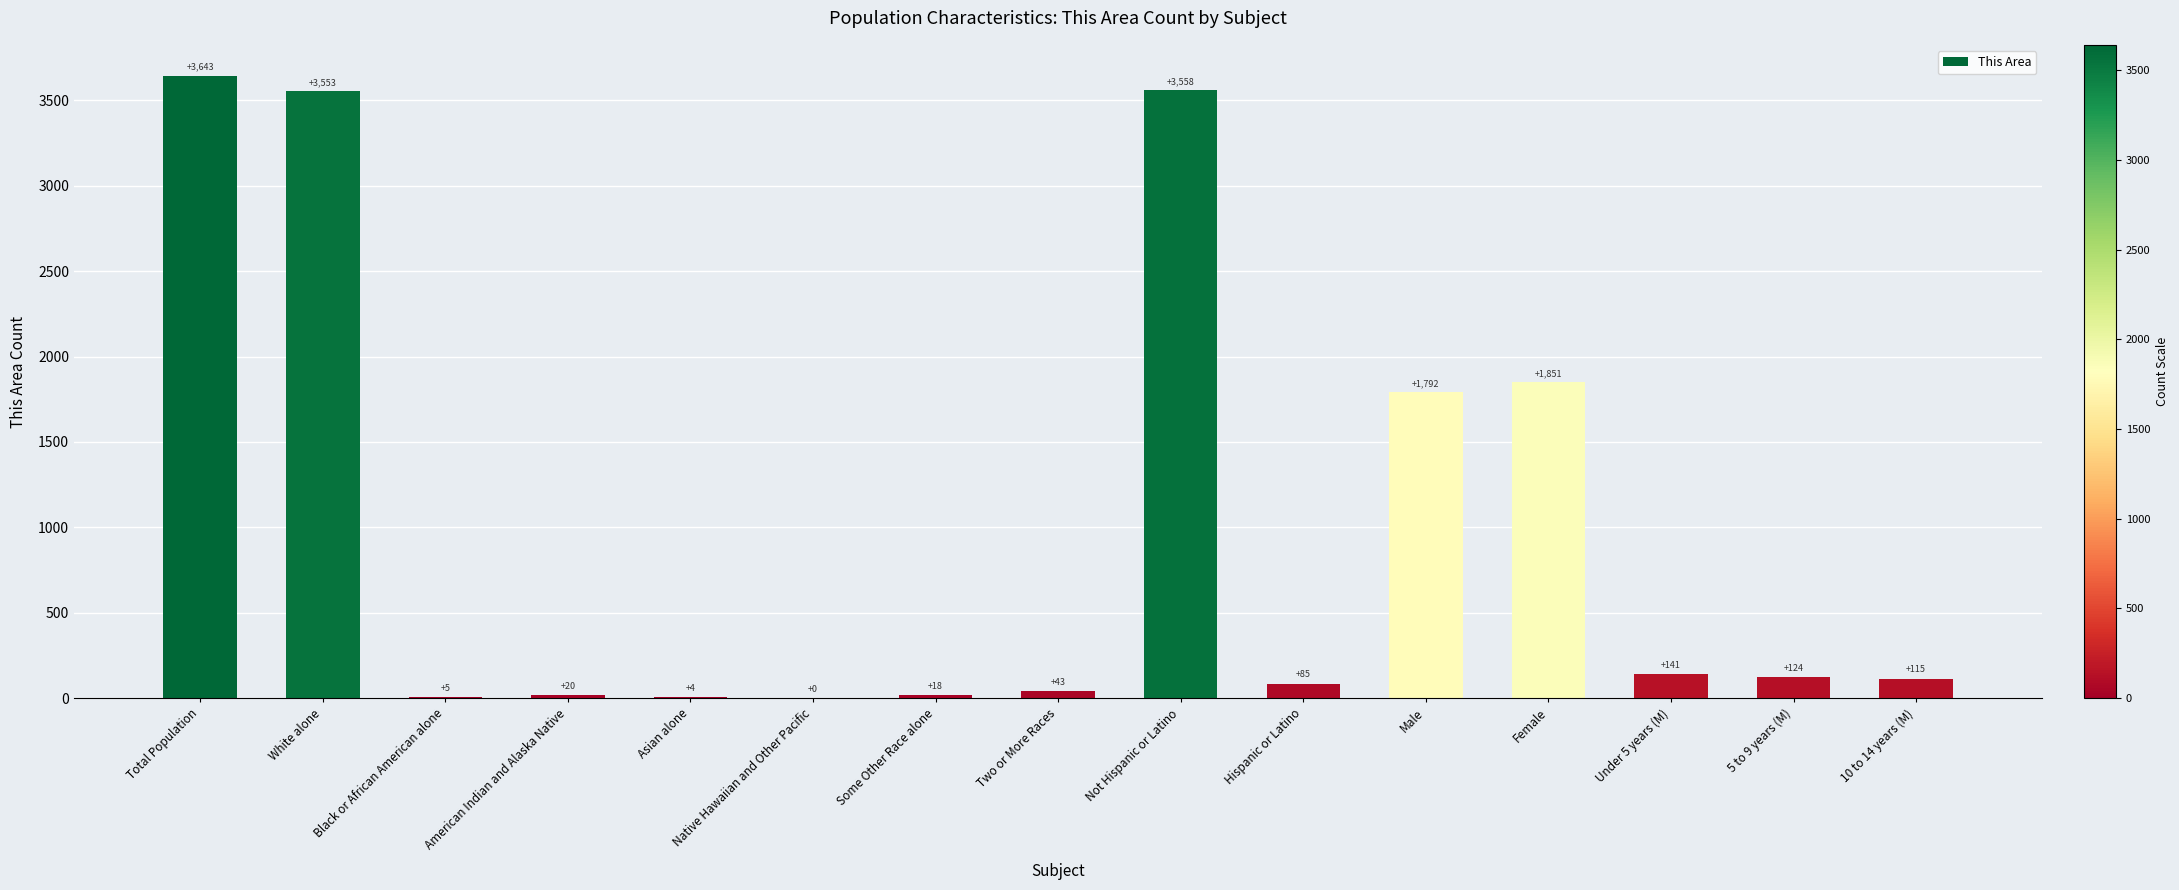

Approximately how many times larger is the value at Hispanic or Latino compared to Two or More Races?

2.0